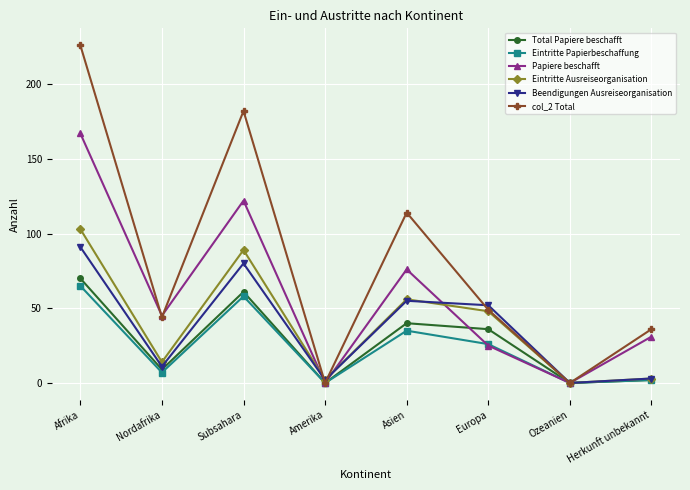

Which series has the widest spread of values?

col_2 Total